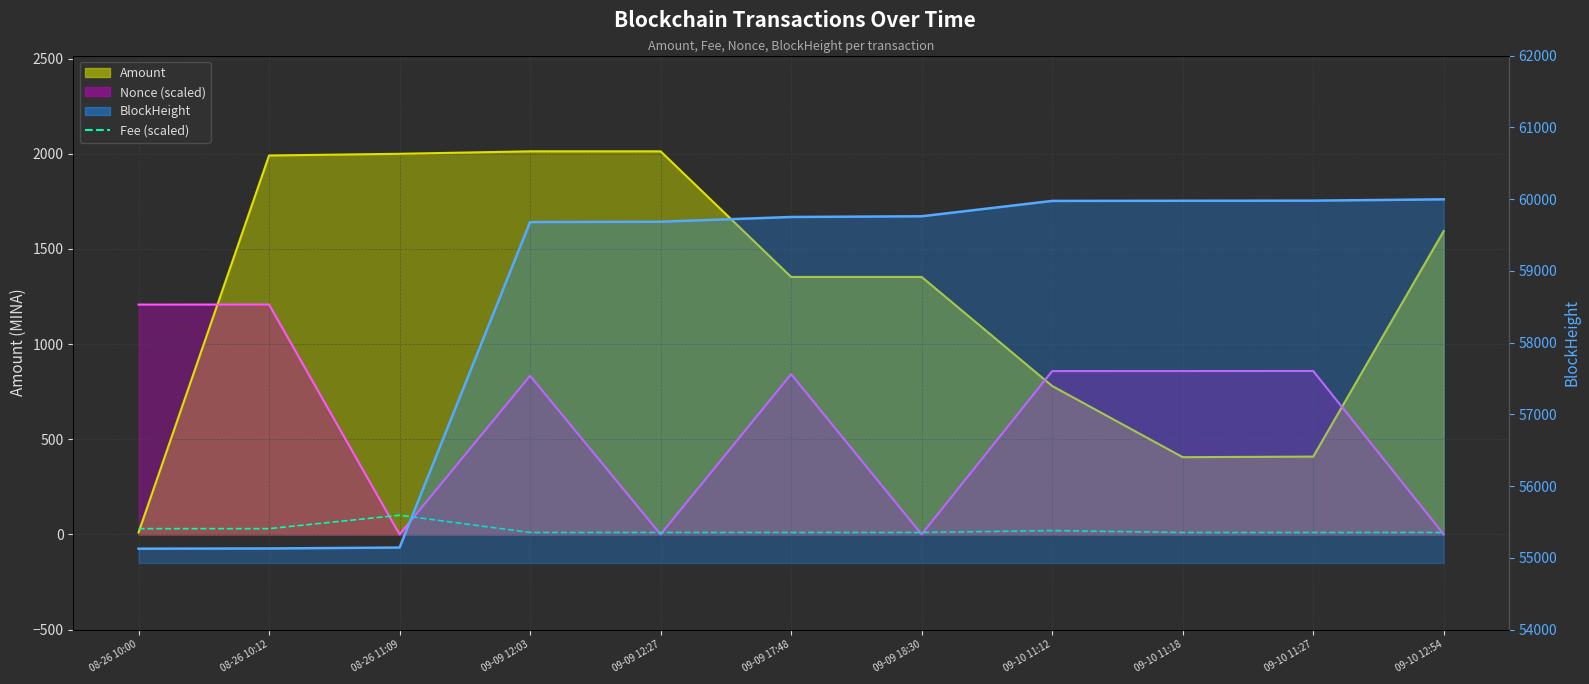

Between 08-26 11:09 and 09-09 17:48, which series saw the biggest shift?

BlockHeight (line)